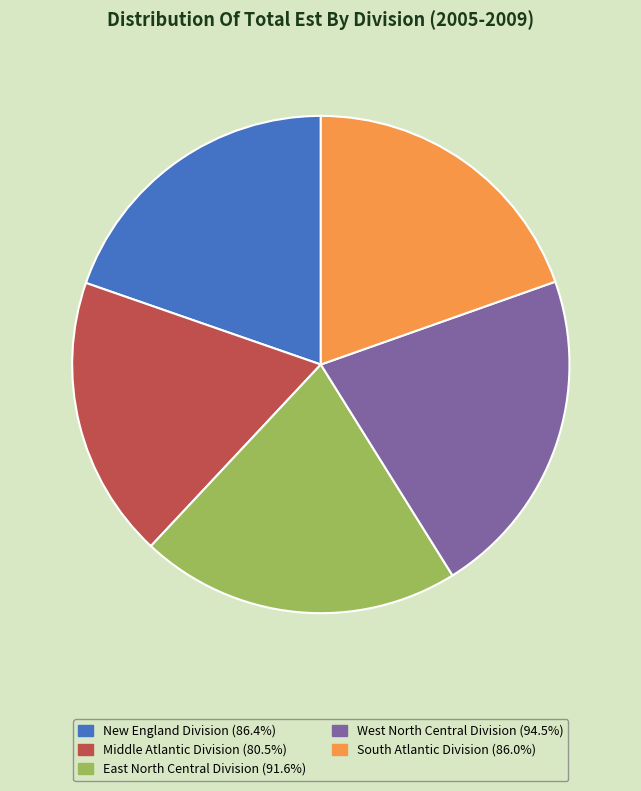

Is West North Central Division the majority of the pie?

No